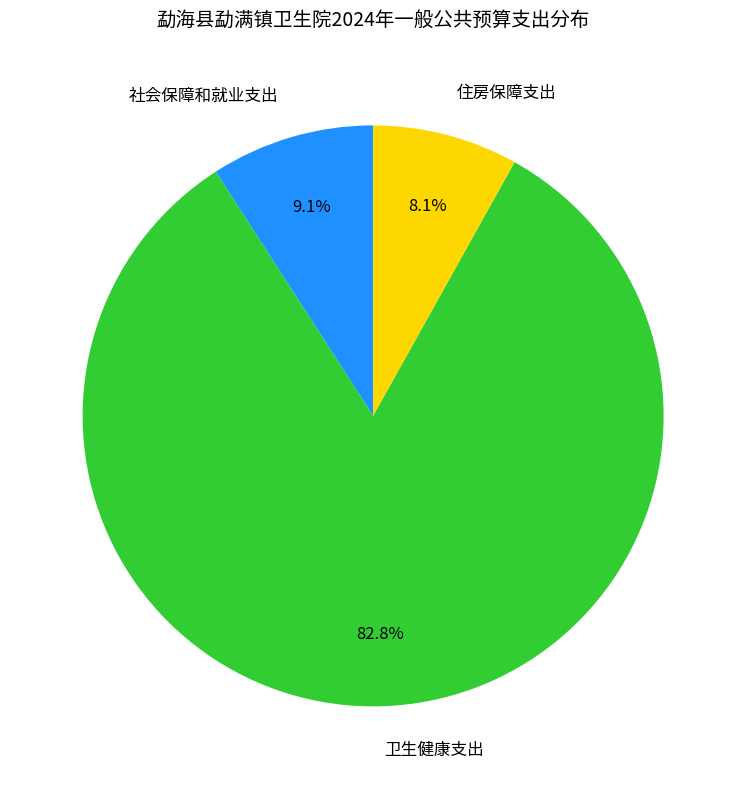

What is the largest slice in the pie chart?

卫生健康支出